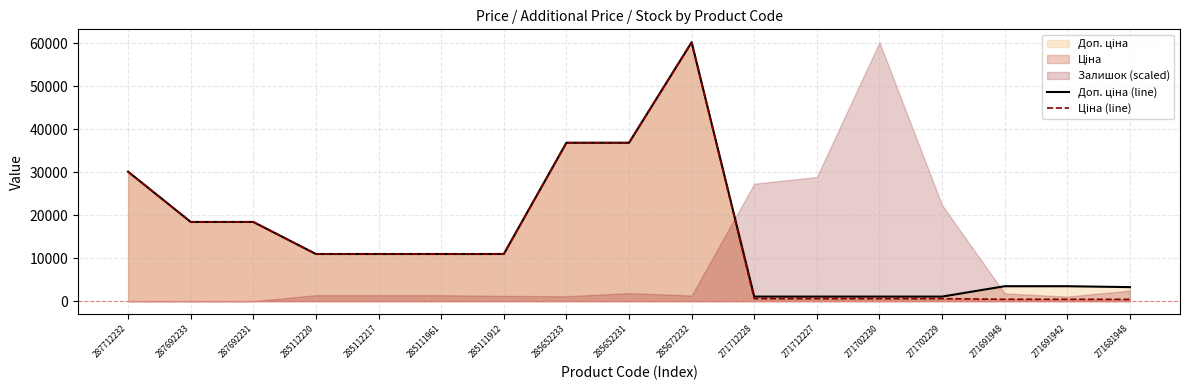

How many data points does each series have?

17